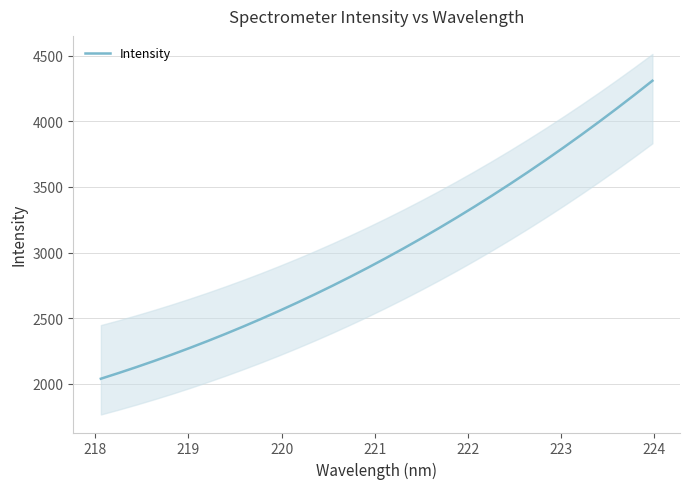

What is the label of the 31st point from the right?

218